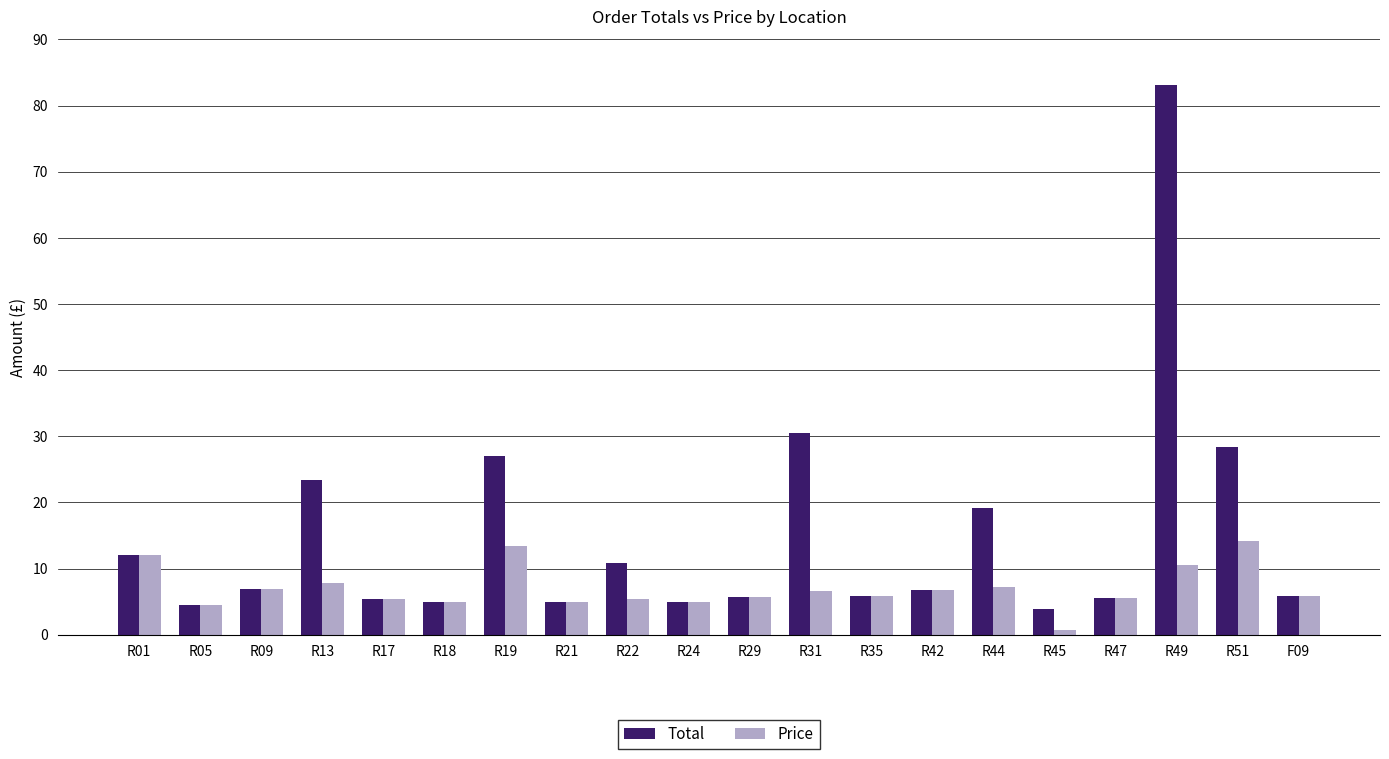

What is the greatest value displayed?

83.1